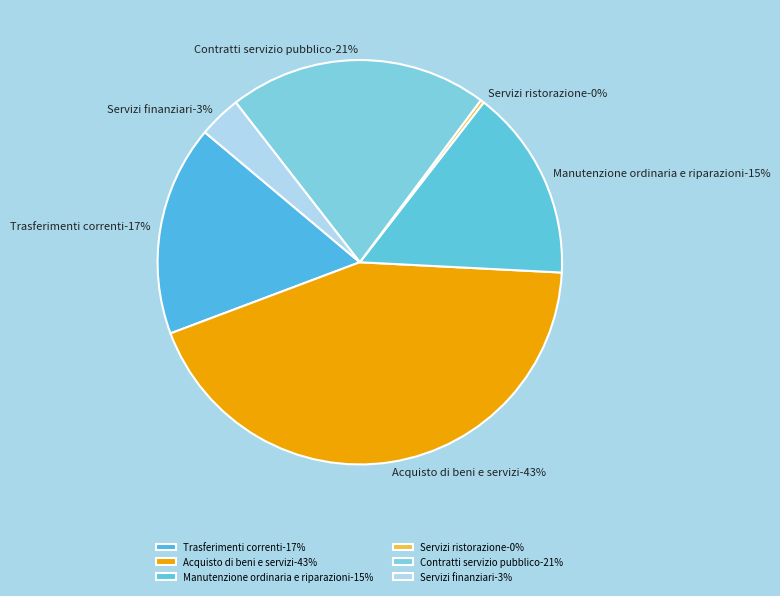

Is it true that Manutenzione ordinaria e riparazioni is 15% of the pie?

True